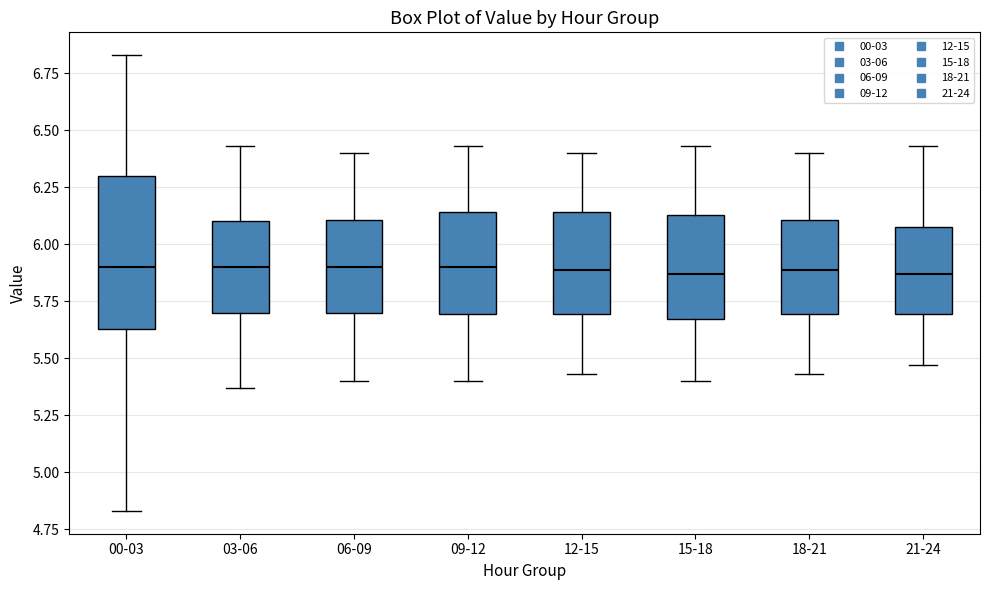

Reading left to right, read every box against the y-axis: the position of its median line, the range the box covers, and the ends of its whiskers. The values are not printed on the chart, so give them approximately, as read against the axis.

00-03: median 5.90, box 5.65 to 6.30, whiskers 4.85 to 6.85
03-06: median 5.90, box 5.70 to 6.10, whiskers 5.35 to 6.45
06-09: median 5.90, box 5.70 to 6.10, whiskers 5.40 to 6.40
09-12: median 5.90, box 5.70 to 6.15, whiskers 5.40 to 6.45
12-15: median 5.90, box 5.70 to 6.15, whiskers 5.45 to 6.40
15-18: median 5.85, box 5.65 to 6.15, whiskers 5.40 to 6.45
18-21: median 5.90, box 5.70 to 6.10, whiskers 5.45 to 6.40
21-24: median 5.85, box 5.70 to 6.10, whiskers 5.45 to 6.45